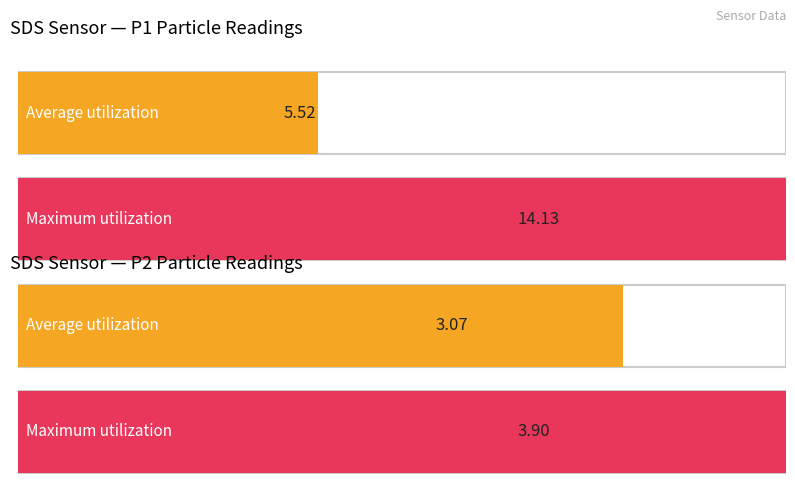

At which label does Average utilization first exceed 5?

SDS_P1